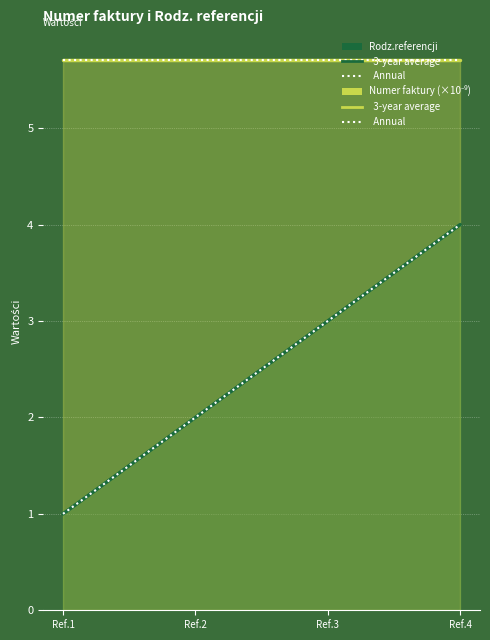

What is the sum of all Numer faktury – annual values?

22.8